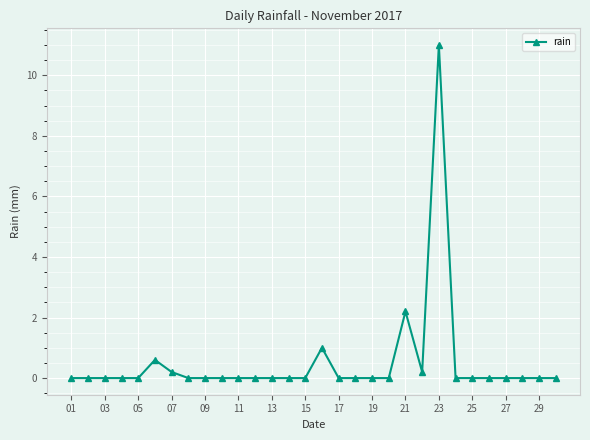

What is the sum of all values?

15.2